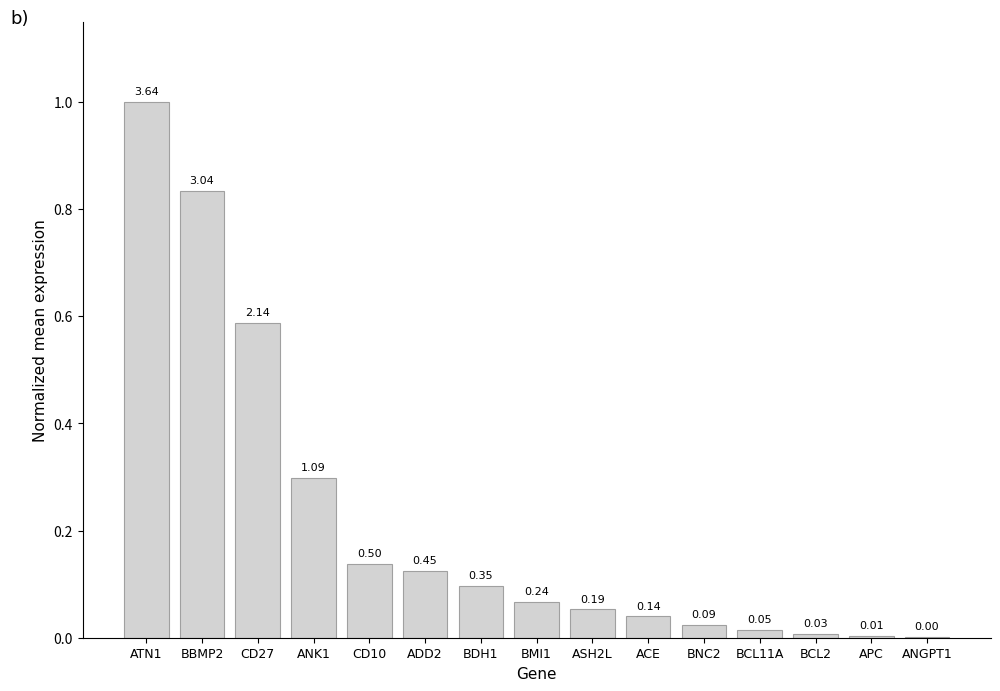

List the labels in order of value, smallest first.

ANGPT1, APC, BCL2, BCL11A, BNC2, ACE, ASH2L, BMI1, BDH1, ADD2, CD10, ANK1, CD27, BBMP2, ATN1